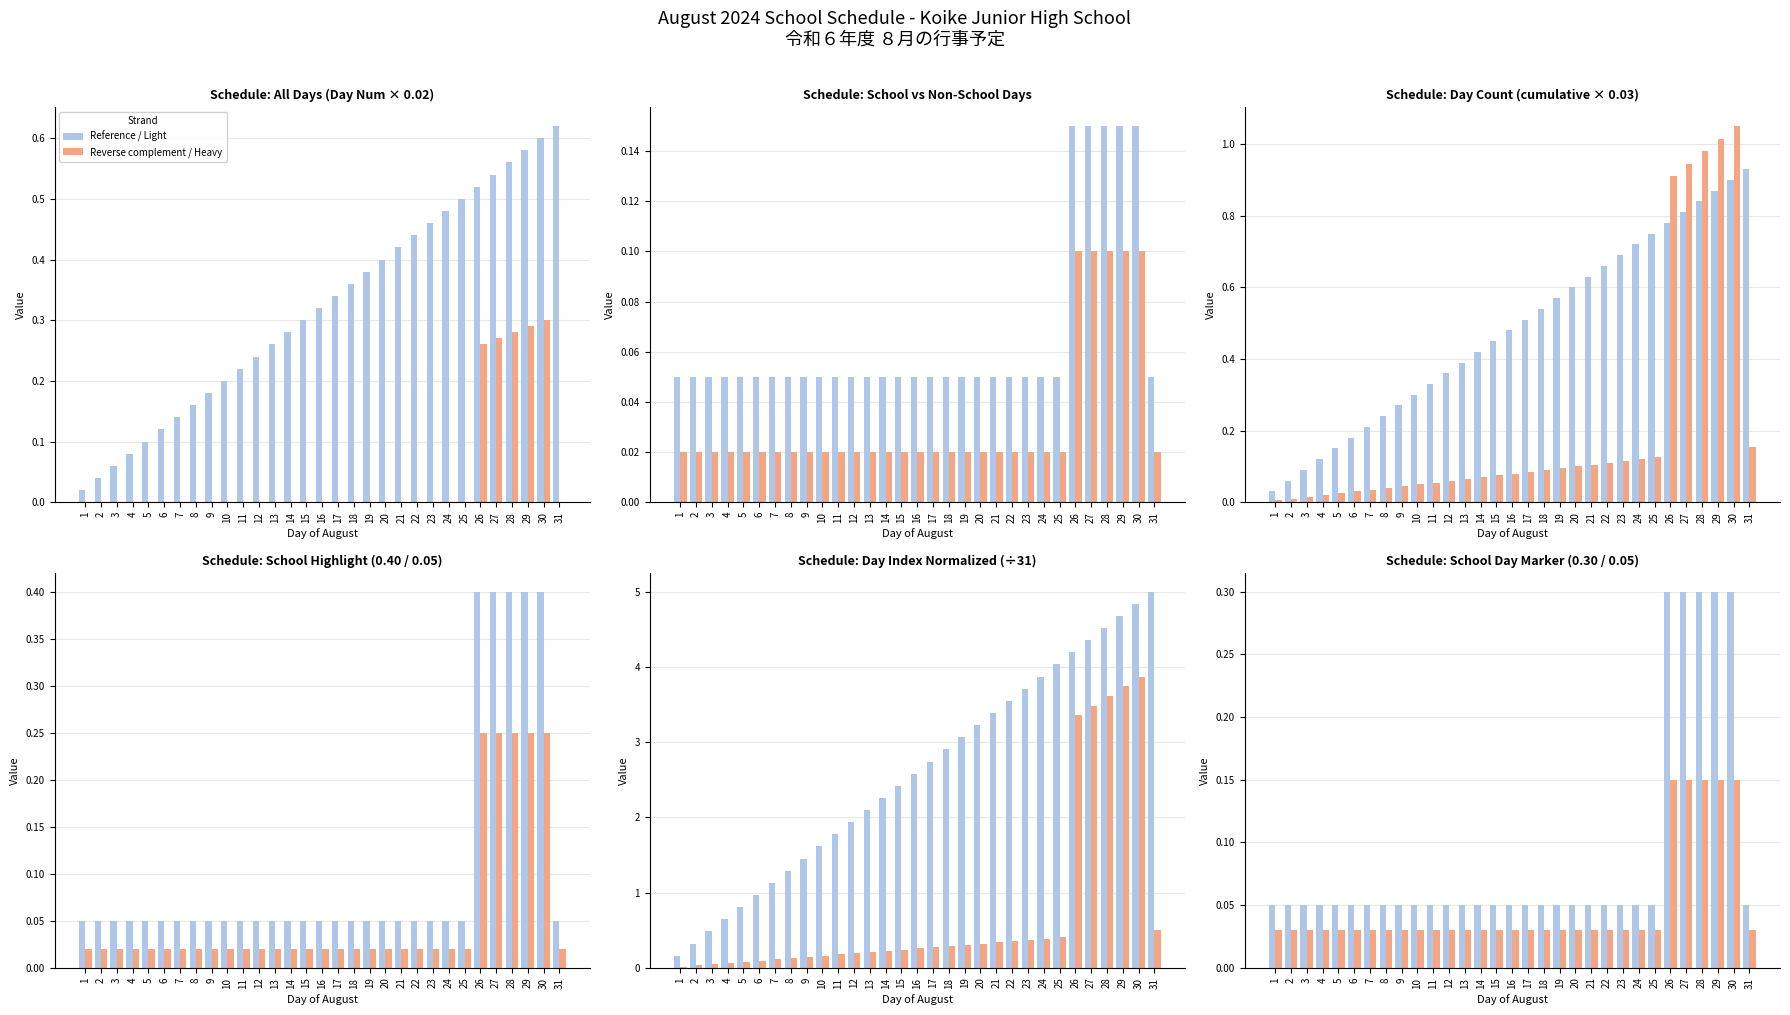

How many bars are there in each group?

2